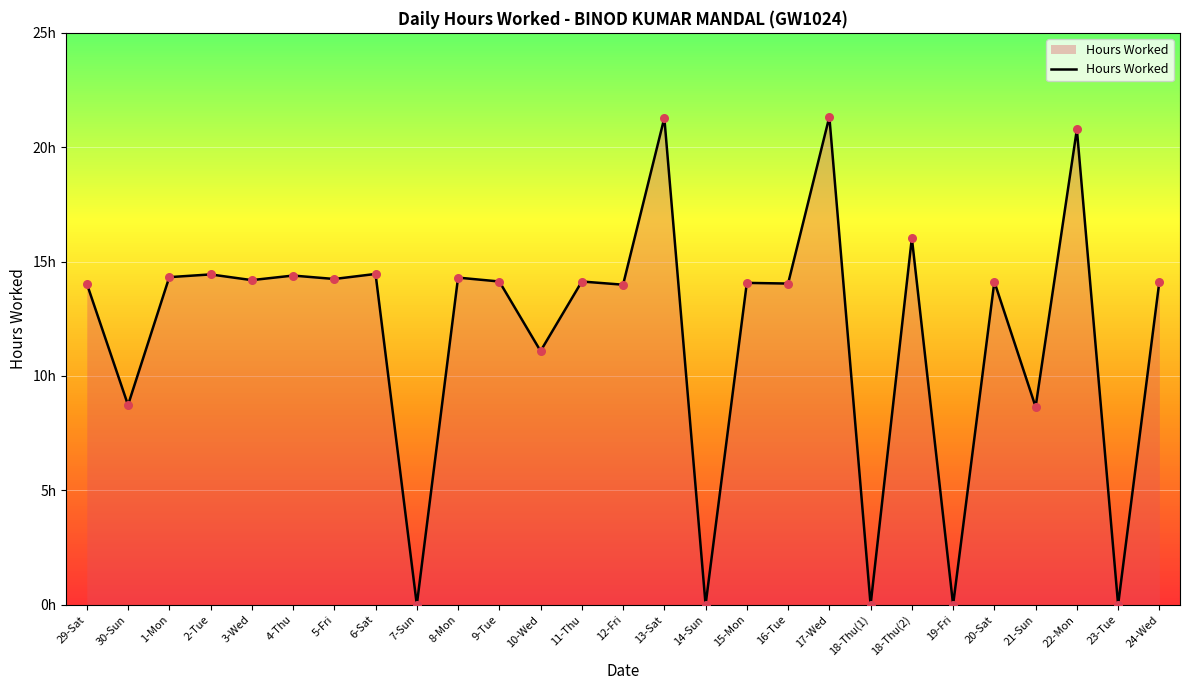

Which has a higher value, 16-Tue or 7-Sun?

16-Tue